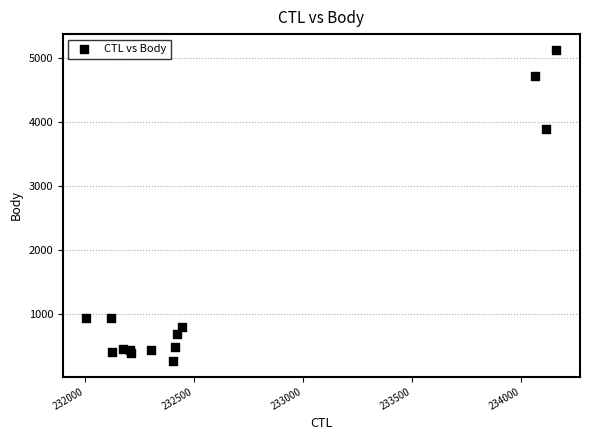

What Y value in the scatter plot is closest to 2704?

3904